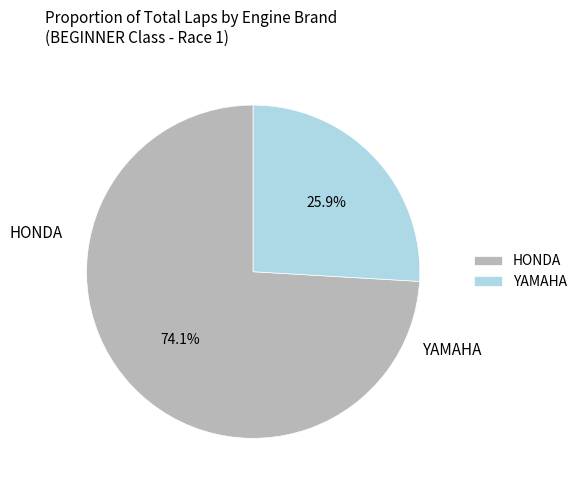

Which has a higher value, HONDA or YAMAHA?

HONDA